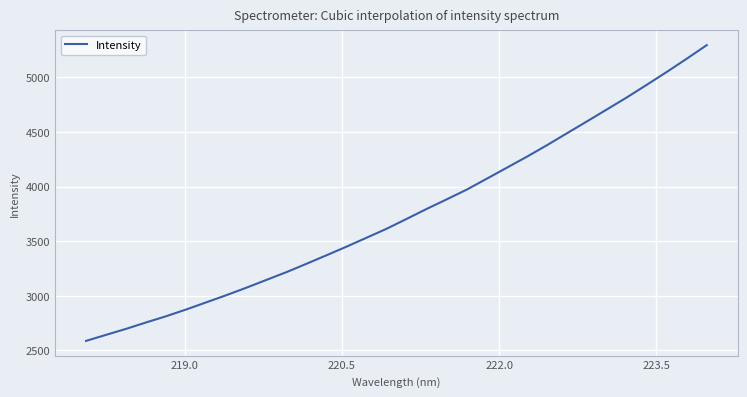

What is the smallest value displayed?

2586.7